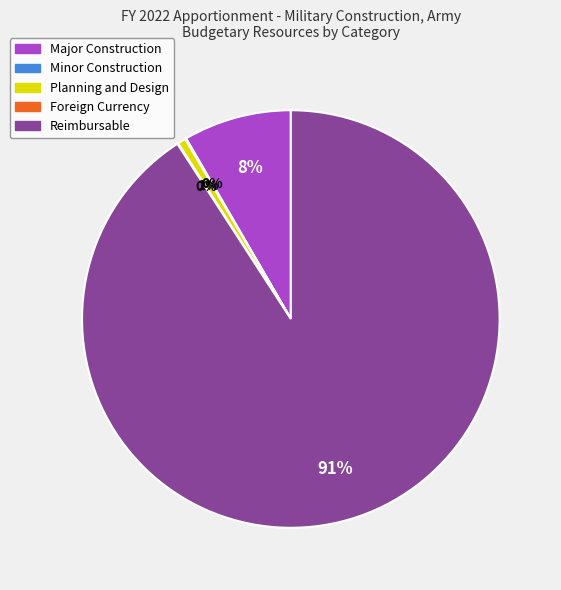

What percentage is the Major Construction slice, to the nearest percent?

8%